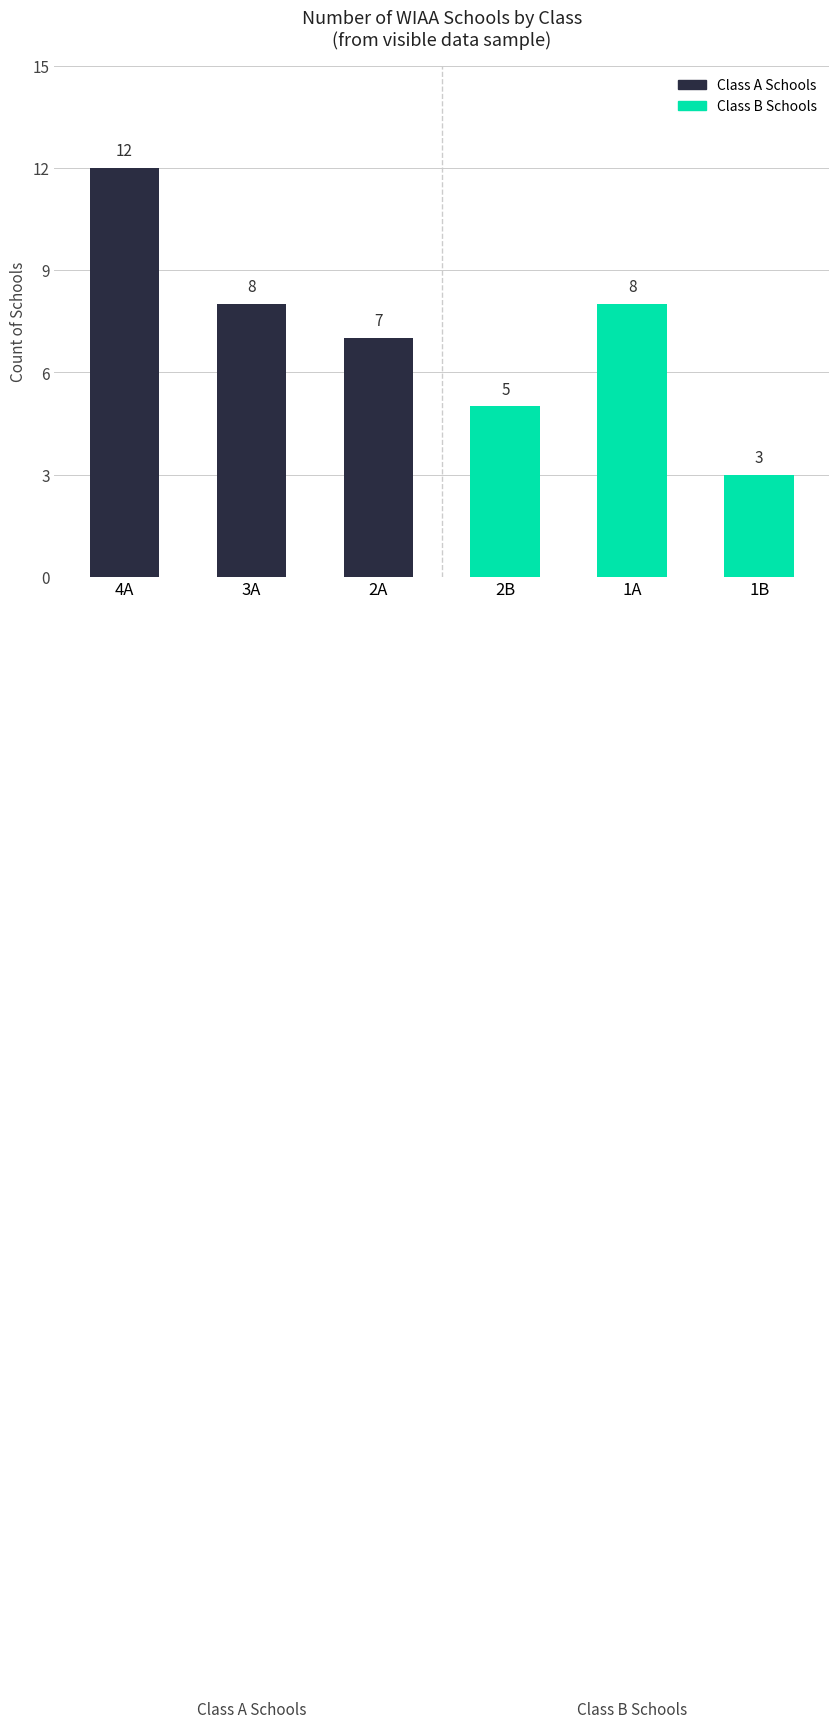

What is the average value?

7